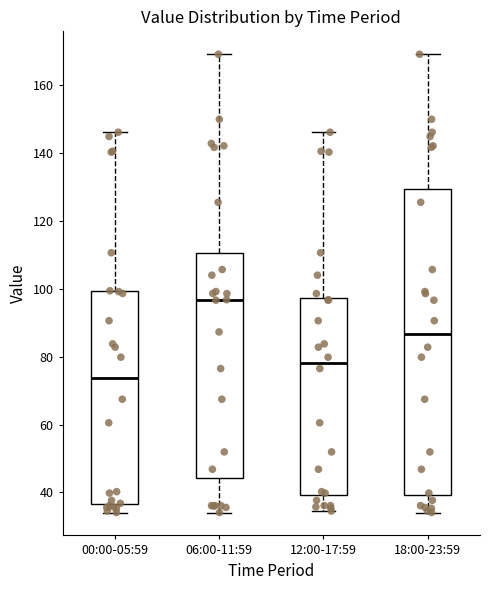

Reading left to right, transcribe this box plot: for each box, give where its median line is, the range the box spans, and where its two whiskers end, as read against the y-axis. The values are not printed on the chart, so give them approximately, as read against the axis.

00:00-05:59: median 74, box 36 to 100, whiskers 34 to 146
06:00-11:59: median 96, box 44 to 110, whiskers 34 to 170
12:00-17:59: median 78, box 40 to 98, whiskers 34 to 146
18:00-23:59: median 86, box 40 to 130, whiskers 34 to 170